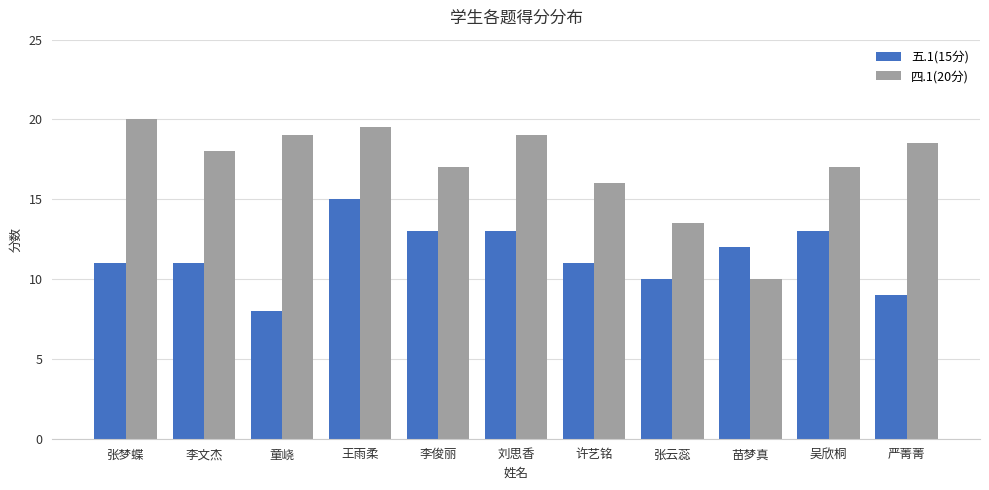

What position from the left is 李文杰?

2